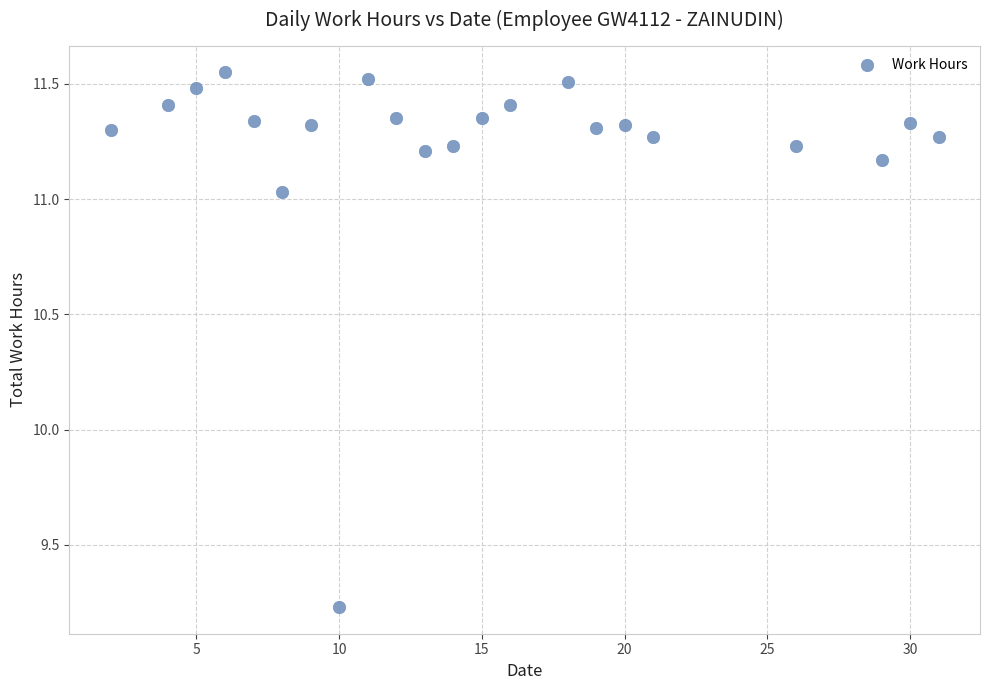

What is the range of Y values (max minus min)?

2.3